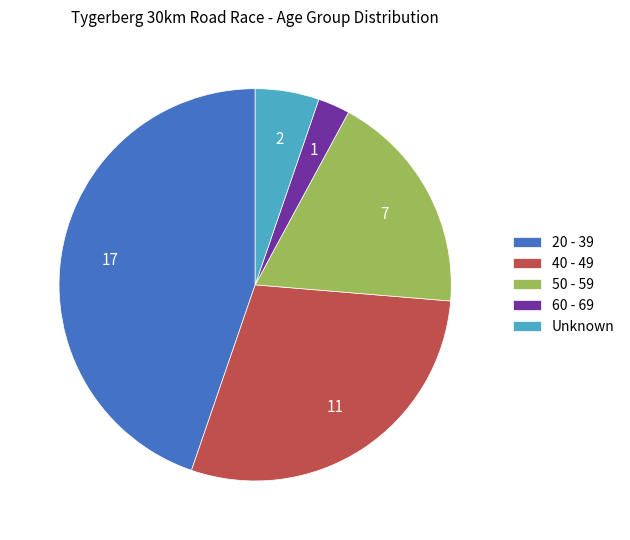

Is there a majority slice in this chart?

No